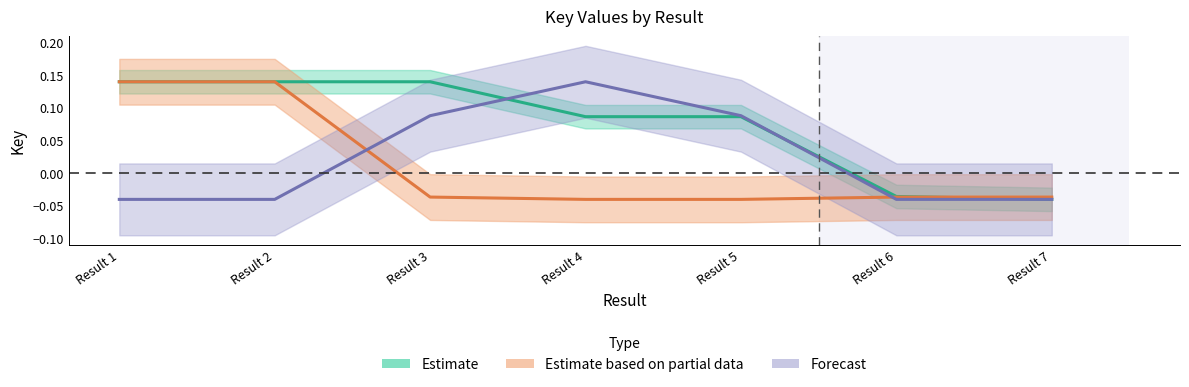

What is the value of the Estimate point at the 1st from the left?

0.1